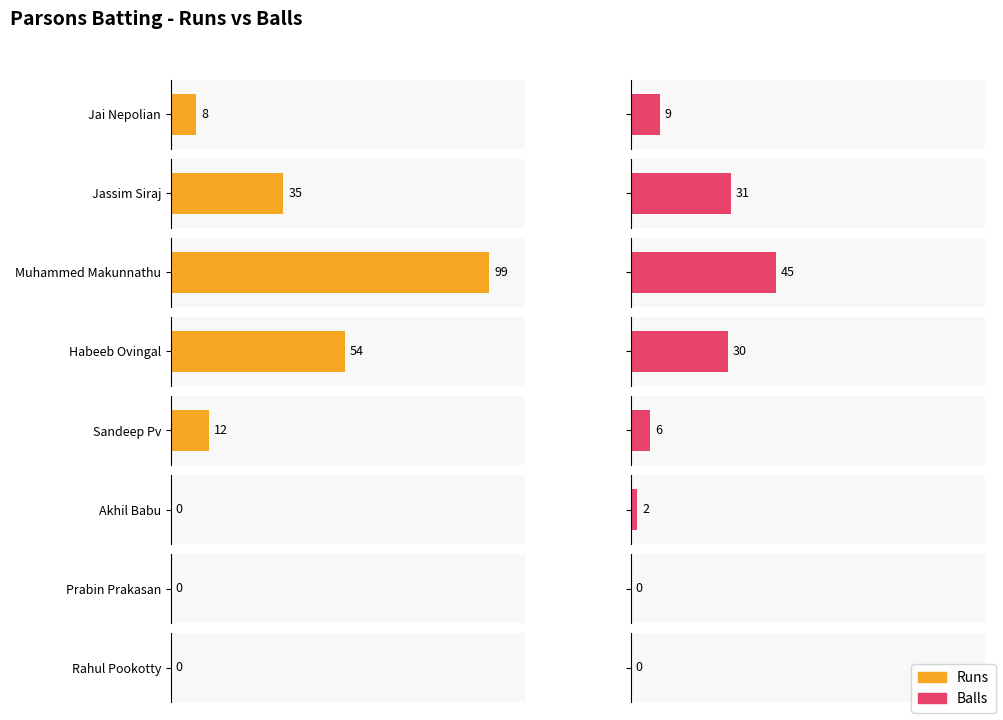

What is the maximum value shown in the chart?

99